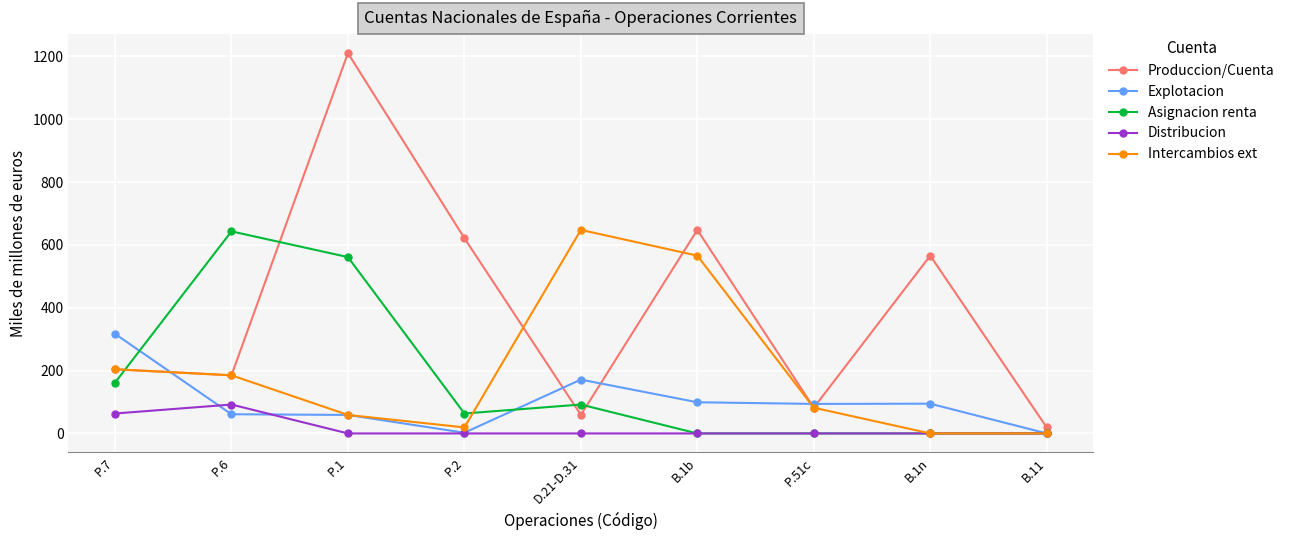

What position from the right is P.2?

6